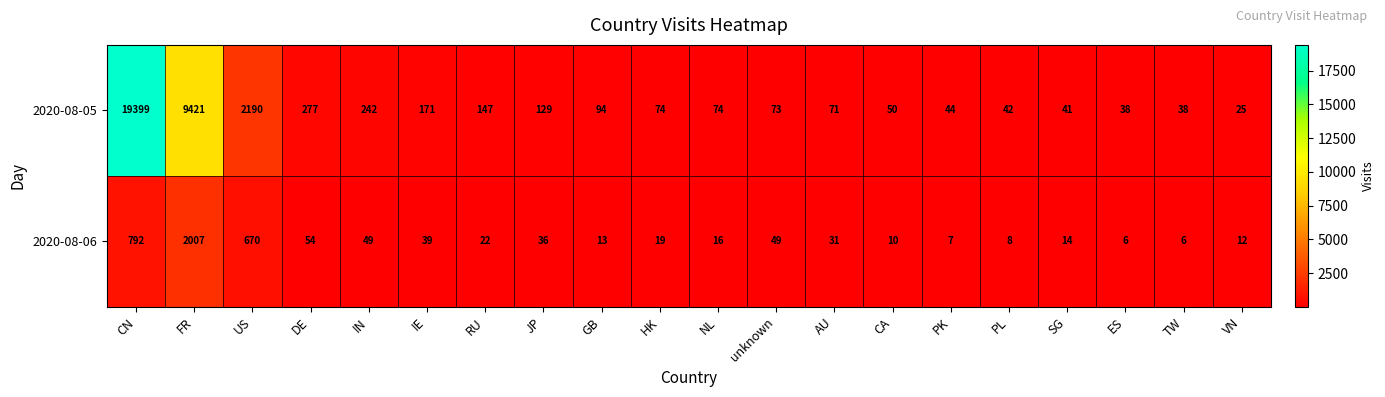

What is the sum of the 2020-08-05 values at HK and RU?

221